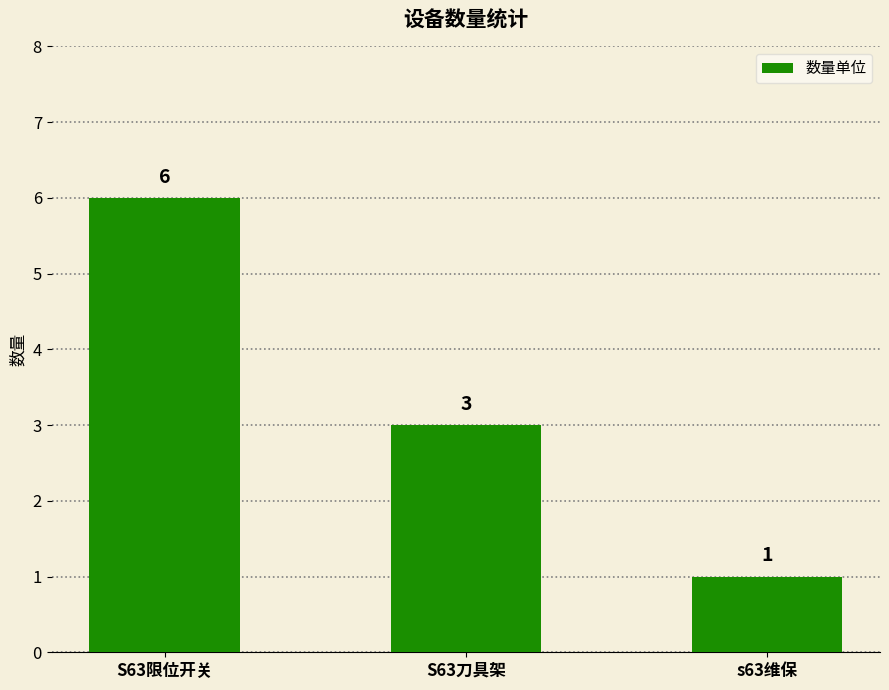

How many values are below 3?

1